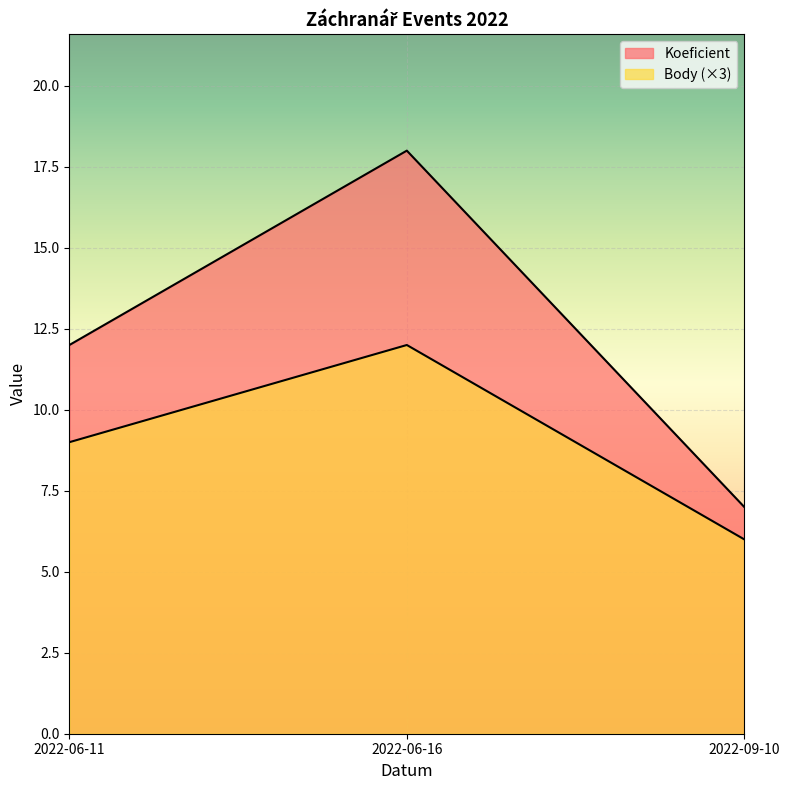

Which series has the widest spread of values?

Koeficient